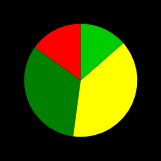

Is there any slice that represents more than half of the pie?

No